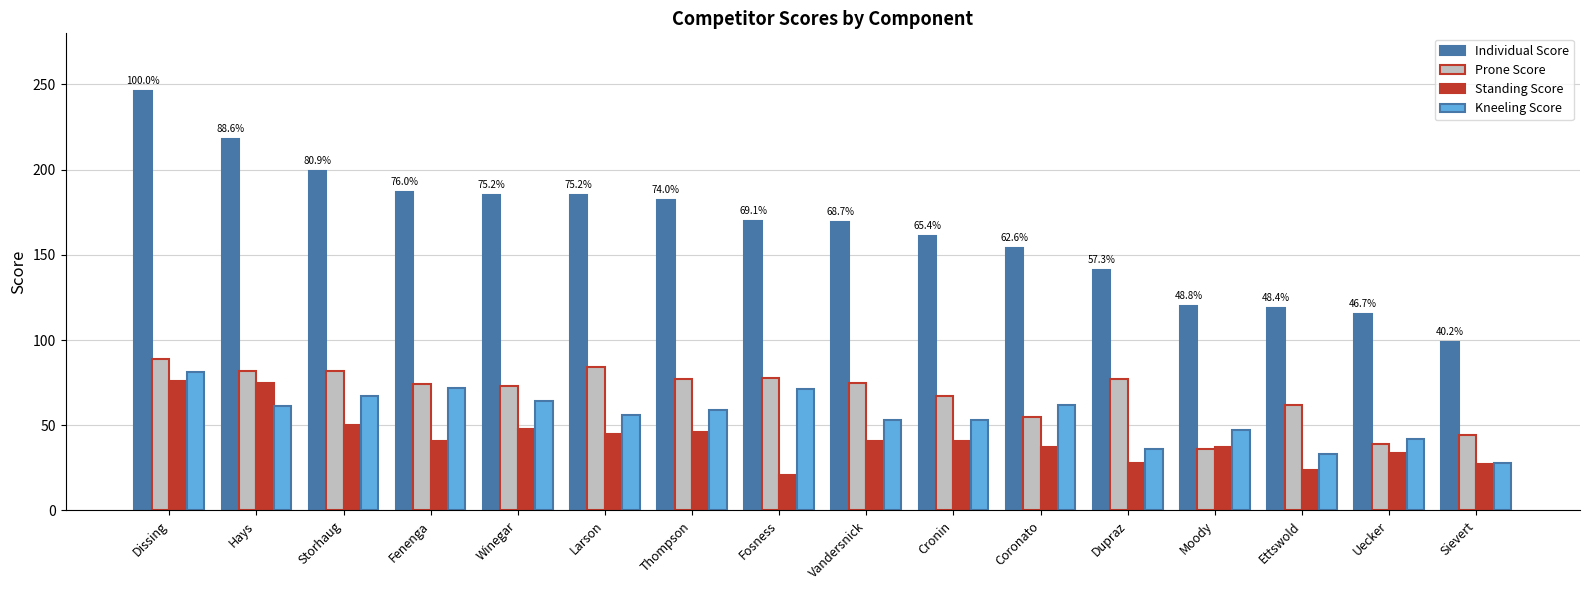

At which label does Individual Score first exceed 170?

Dissing